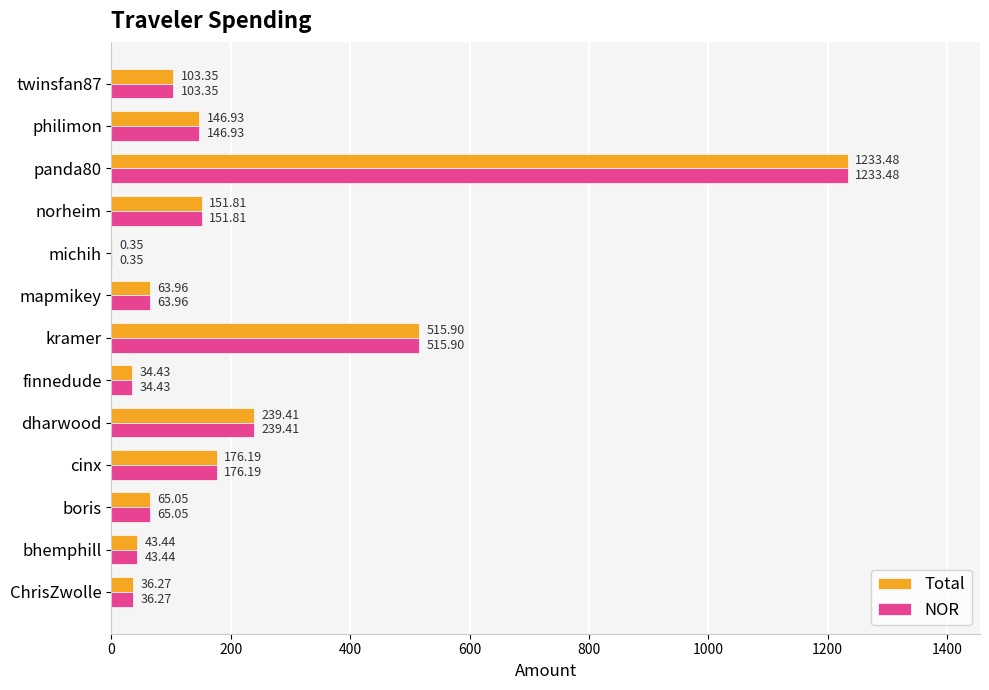

What is the sum of the NOR values at michih and ChrisZwolle?

36.6